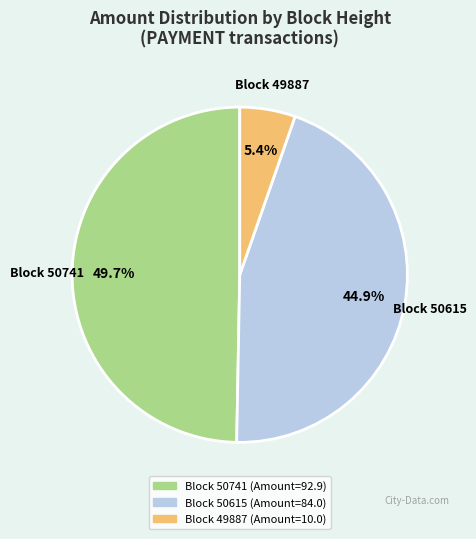

Is there any slice that represents more than half of the pie?

No